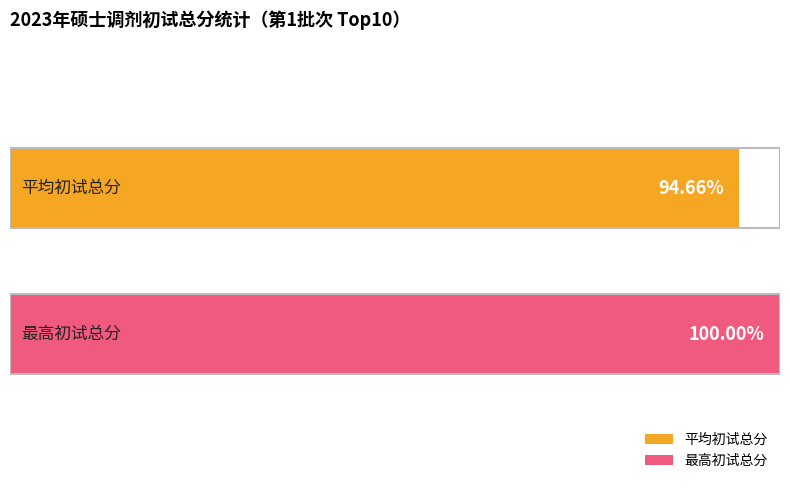

Which series has the widest spread of values?

平均初试总分